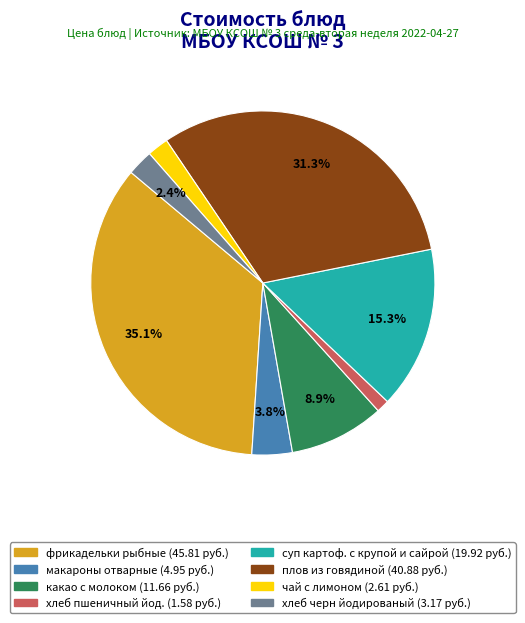

Is there any slice that represents more than half of the pie?

No